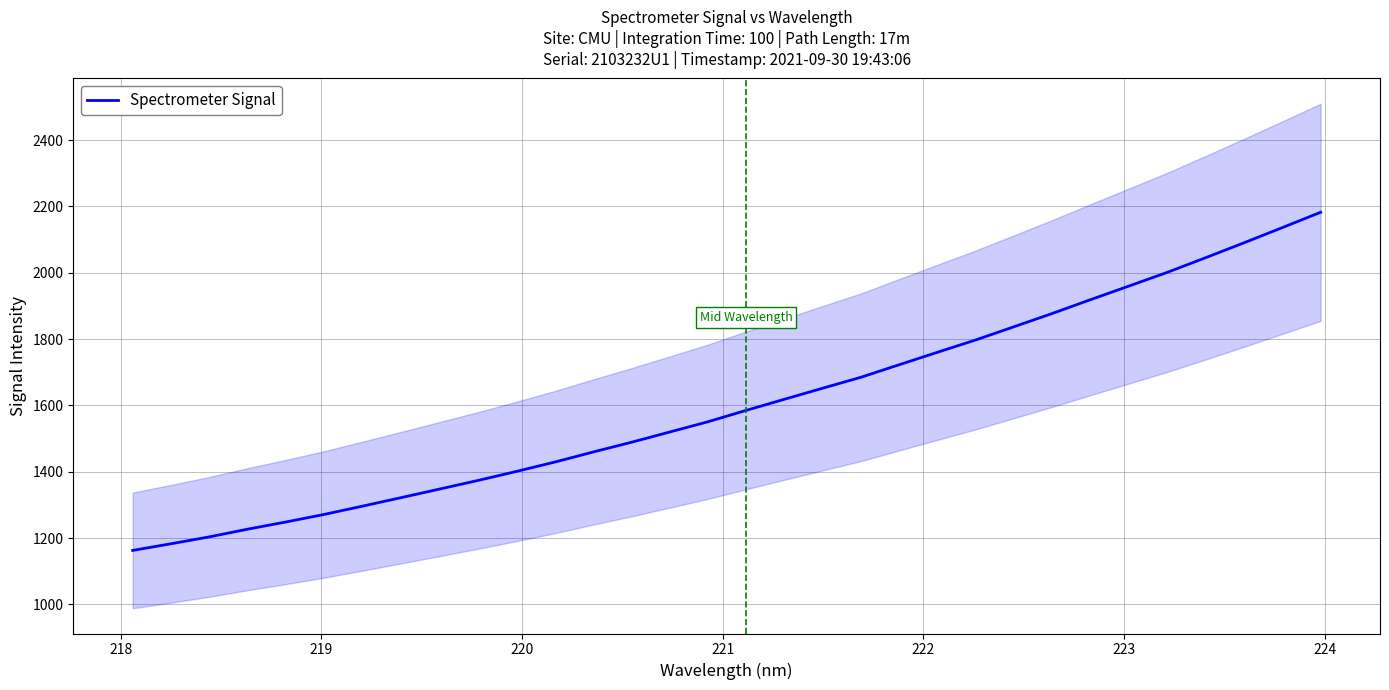

What is the highest value of the Spectrometer Signal series?

2182.5